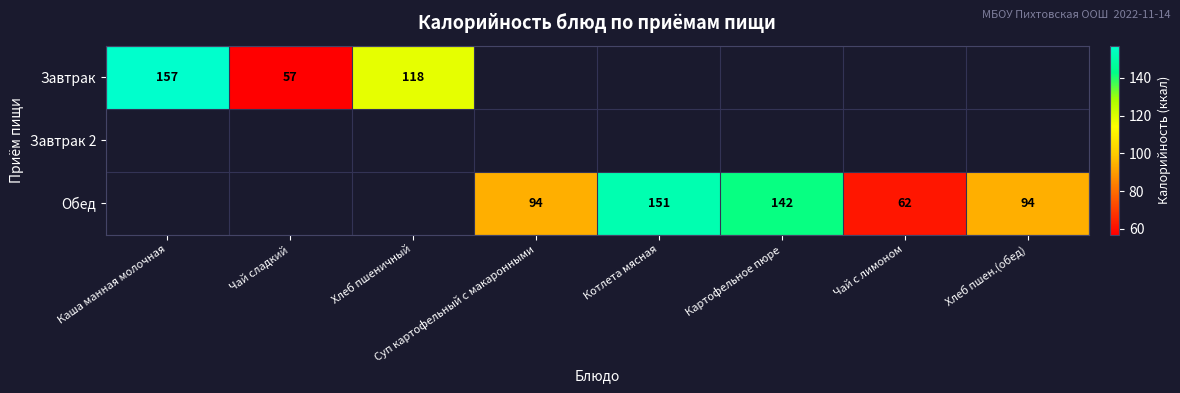

Count the number of data series in this chart.

3